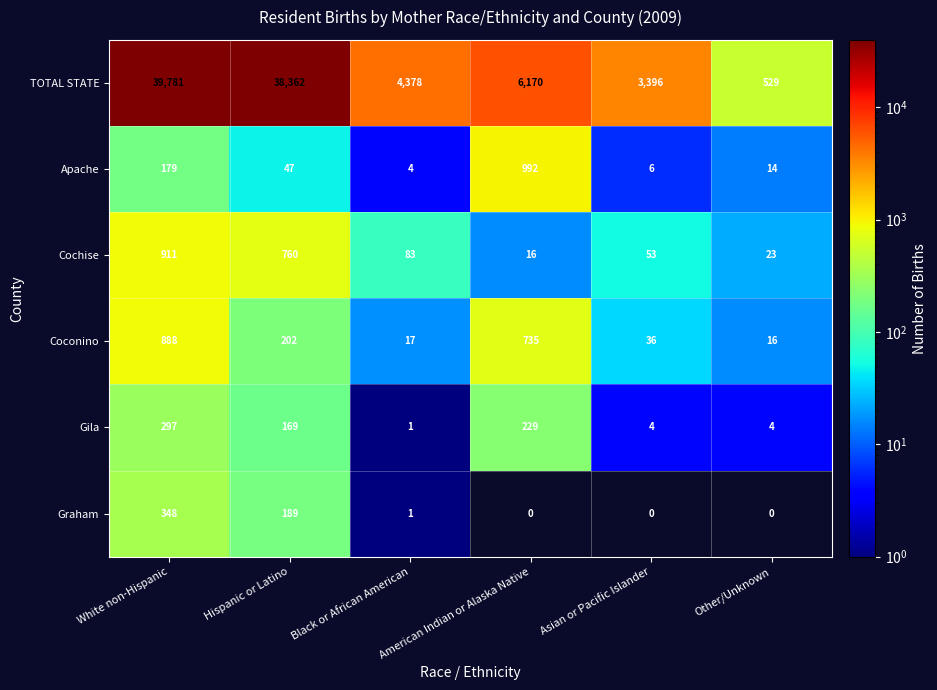

What is the spread (max minus min) of values at American Indian or Alaska Native?

6170